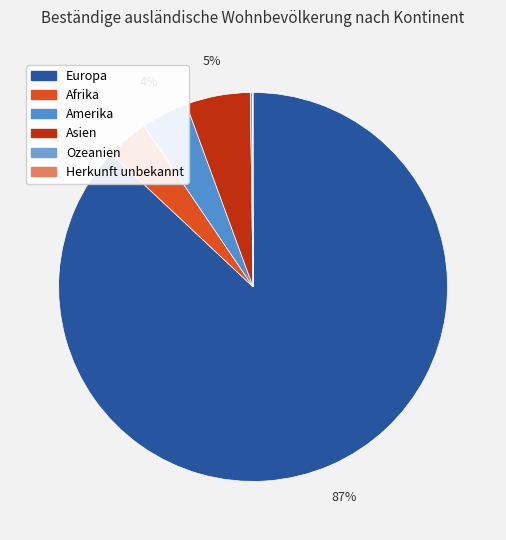

What is the change in value from Afrika to Herkunft unbekannt?

-66726